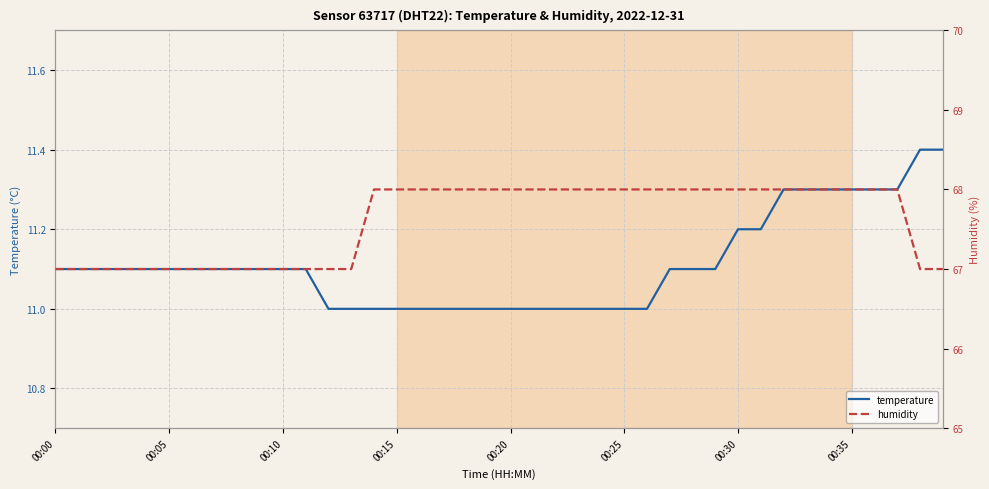

The value of temperature at 00:05 is 11.1. True or false?

True